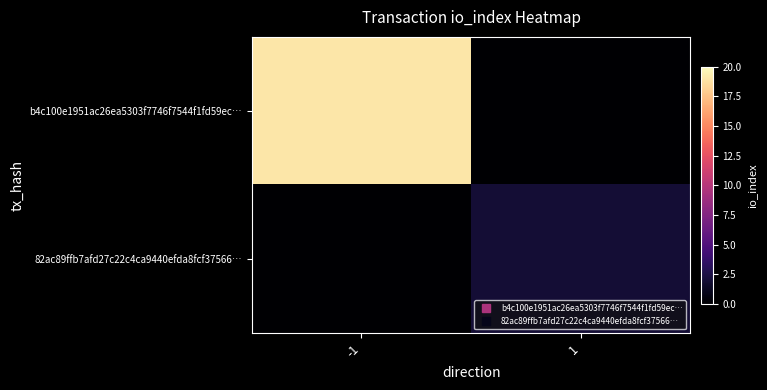

List the series in order of their overall mean, highest first.

b4c100e1951ac26ea5303f7746f7544f1fd59ec…, 82ac89ffb7afd27c22c4ca9440efda8fcf37566…